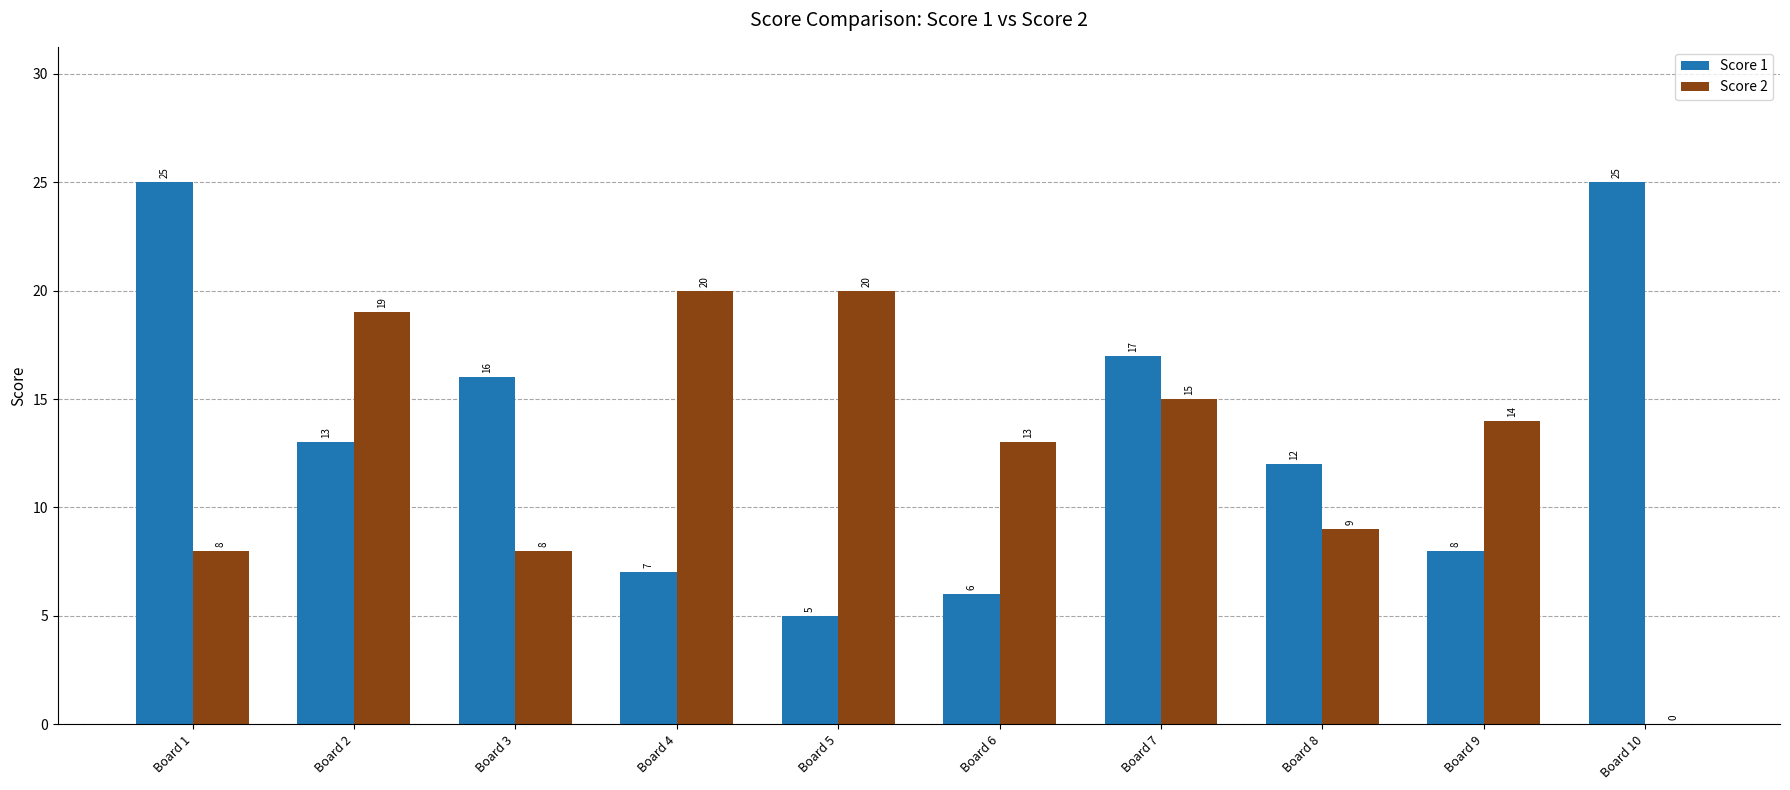

How many categories are shown in the chart?

10